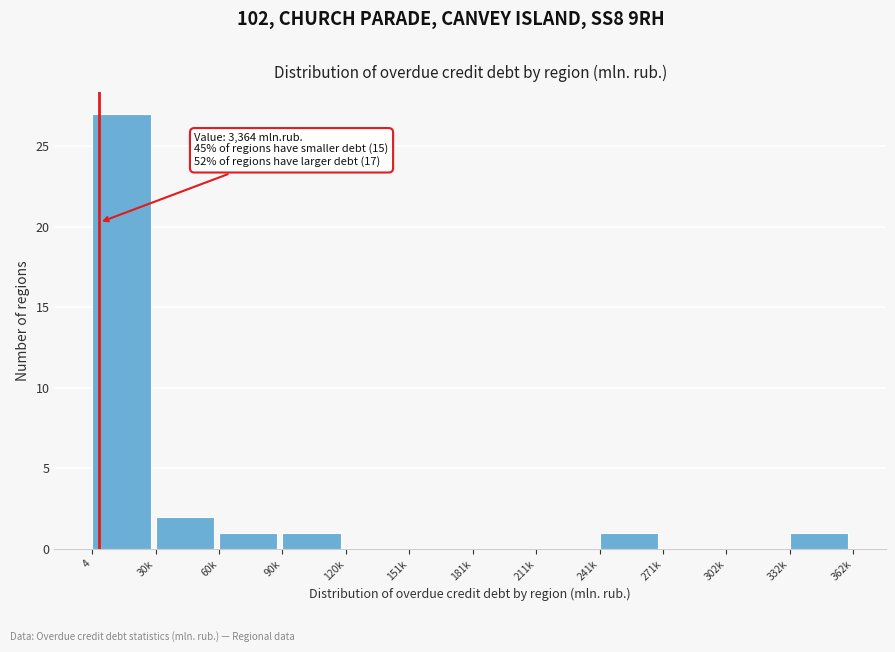

Reading left to right, extract all data points from this chart.

4=27	30k=2	60k=1	90k=1	120k=0	151k=0	181k=0	211k=0	241k=1	271k=0	302k=0	332k=1